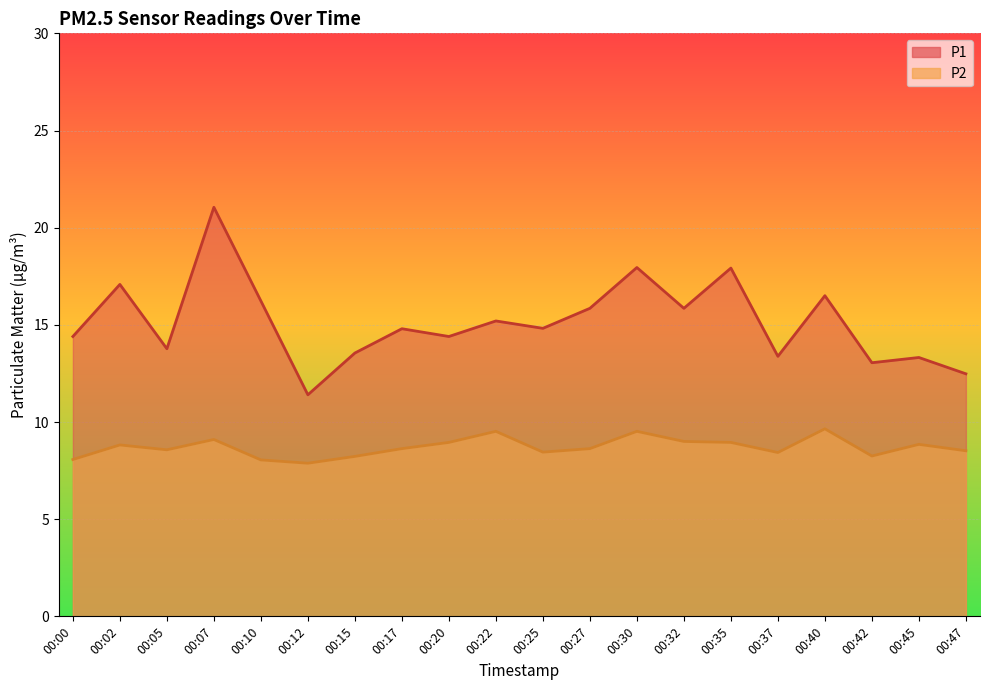

What value does the P2 (line) series have at 00:47?

8.5